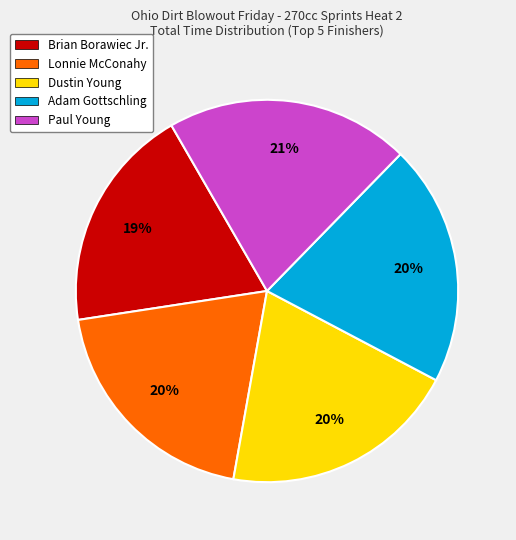

To the nearest percent, what percentage of the pie is Lonnie McConahy?

20%